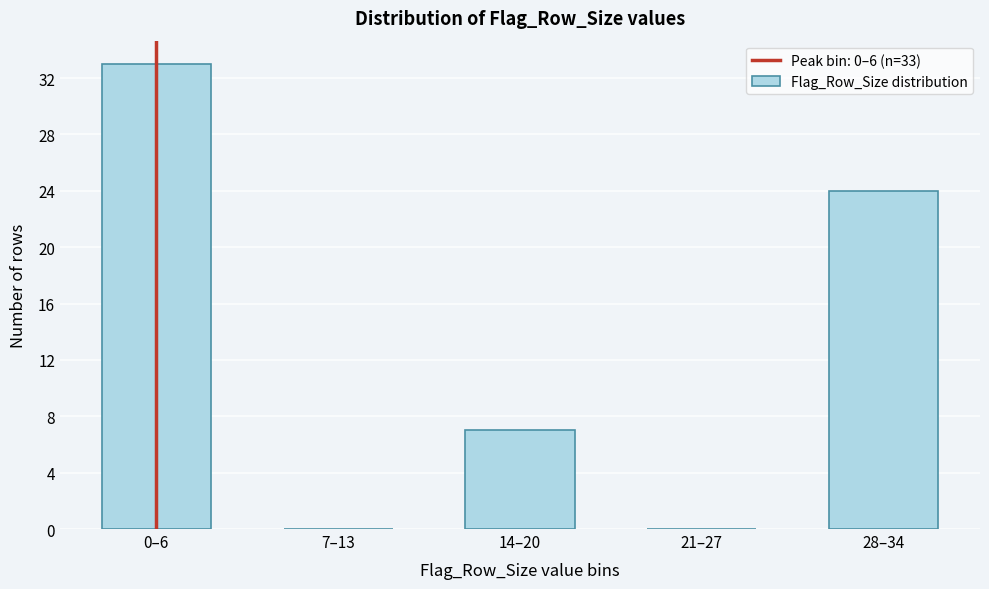

Reading left to right, list all the values displayed in this chart.

0–6=33	7–13=0	14–20=7	21–27=0	28–34=24